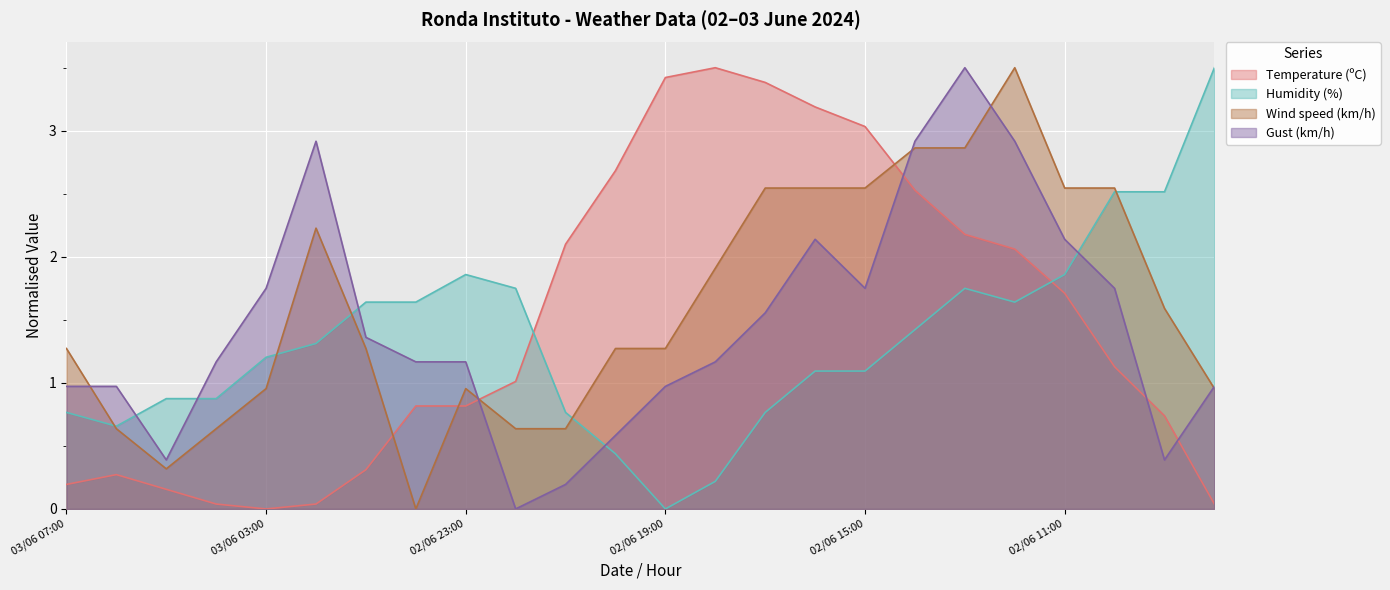

In Gust (km/h), how many points are higher than both neighbors (excluding endpoints)?

3